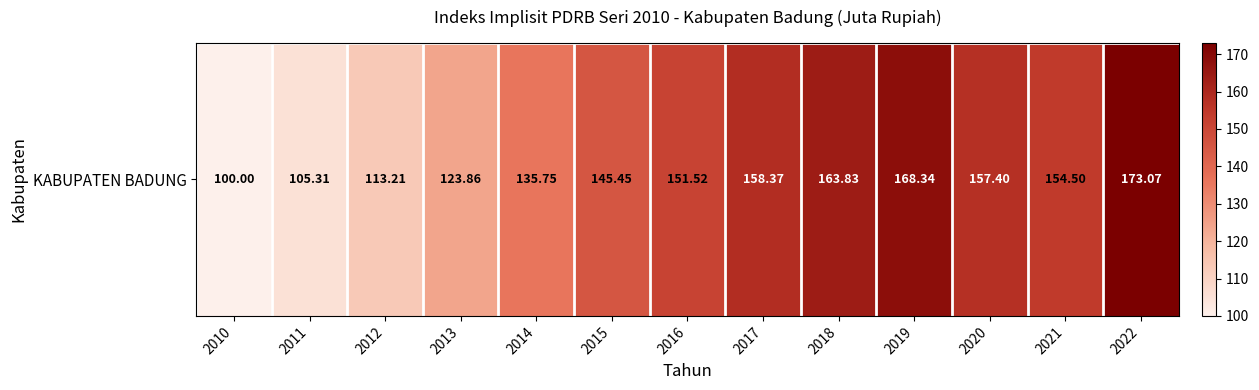

What is the difference between the values at 2013 and 2021?

30.6